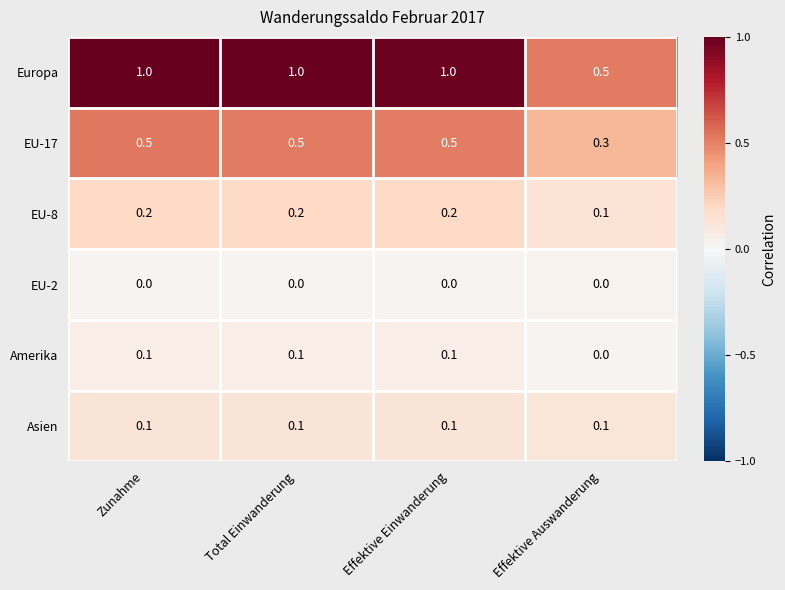

What is the maximum value for Europa?

1.0